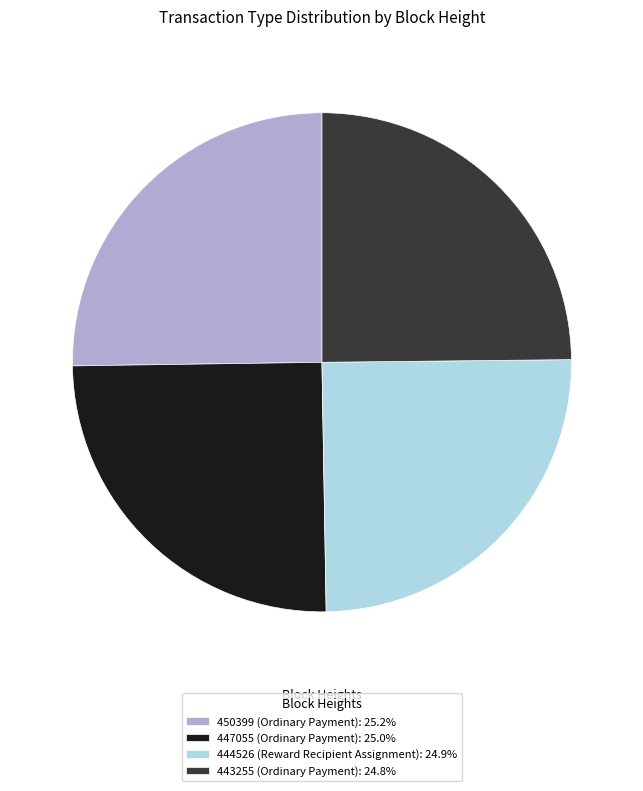

Approximately how many times larger is the value at 447055 (Ordinary Payment): 25.0% compared to 443255 (Ordinary Payment): 24.8%?

1.0